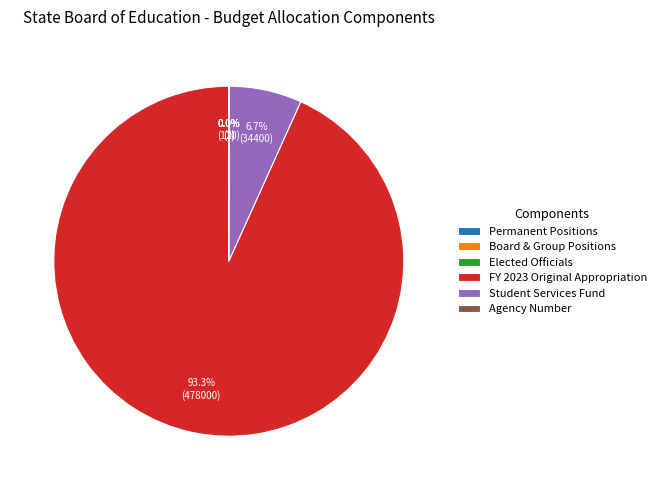

Which category has the biggest portion of the pie?

FY 2023 Original Appropriation